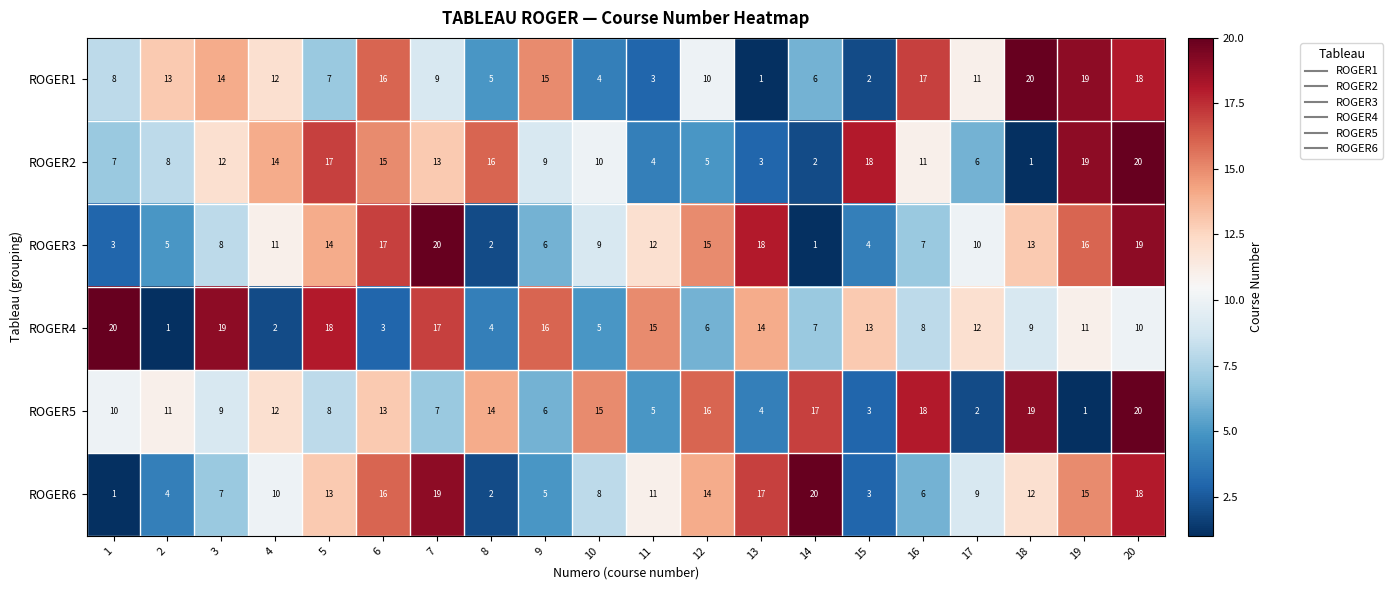

Which series changed the most between 8 and 14?

ROGER6